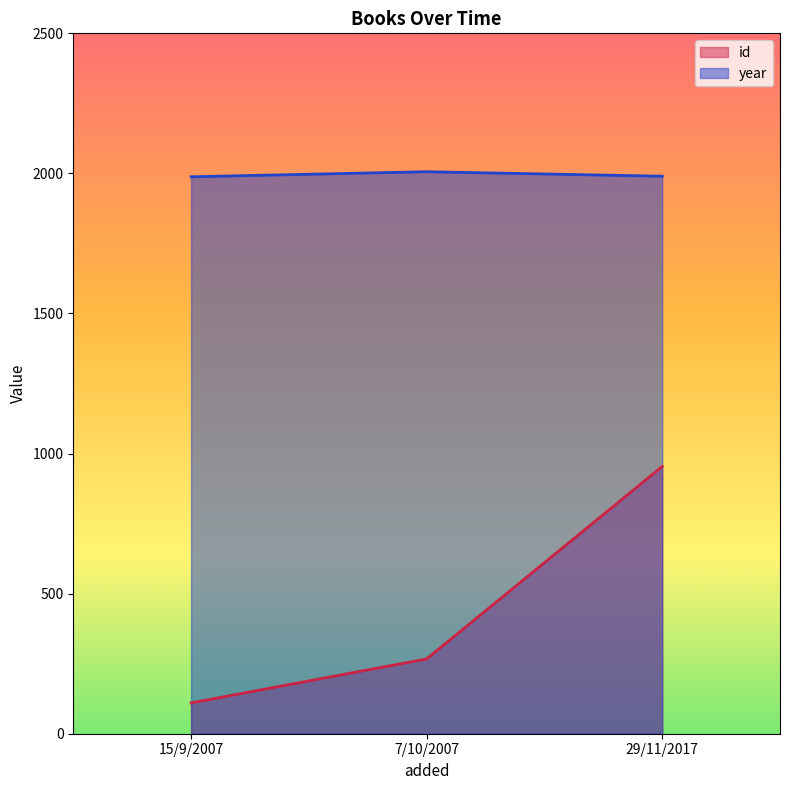

How many data points does each series have?

3